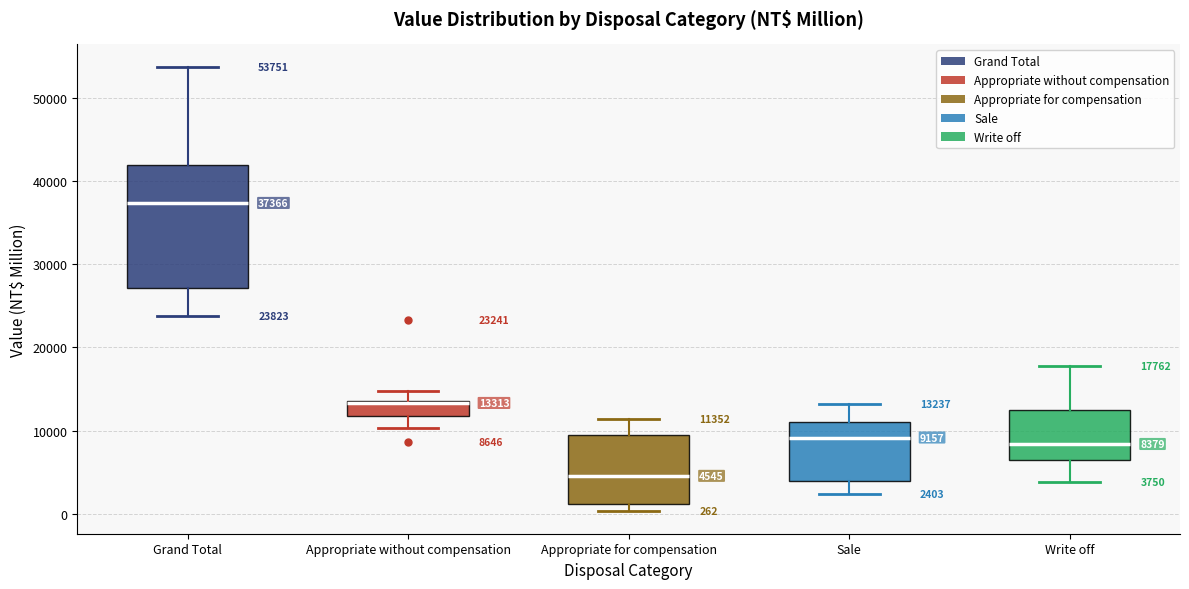

Which box's median line is the lowest?

Appropriate for compensation